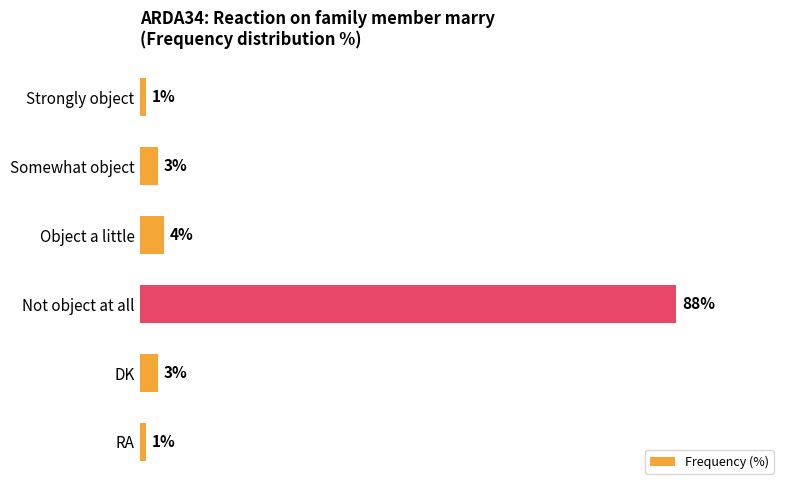

What is the label of the 4th bar from the top?

Not object at all